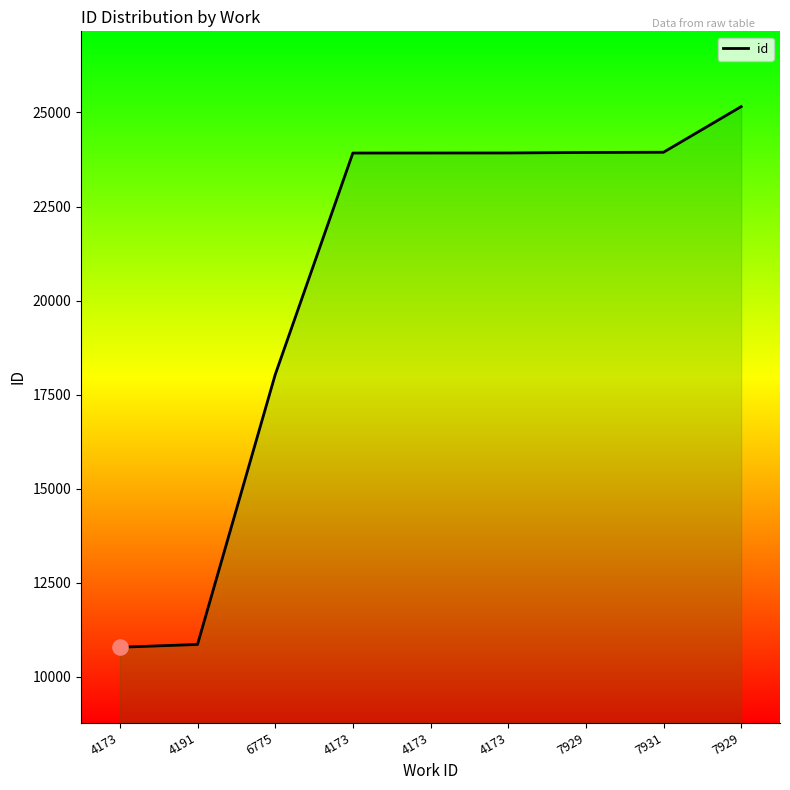

What is the ratio of the value at 7929 to the value at 4173?

2.3